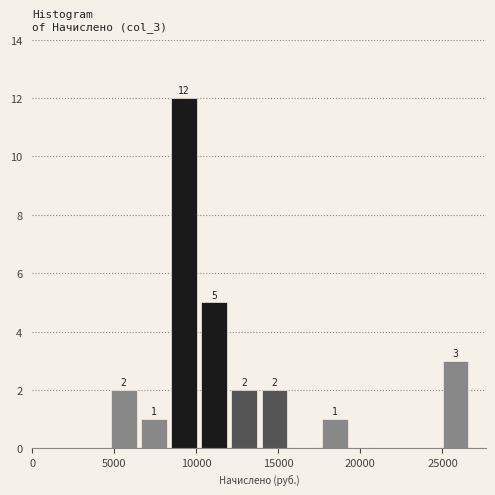

Around what value on the x-axis is the tallest bar? Give the approximate position of its centre, as read against the axis.

9500